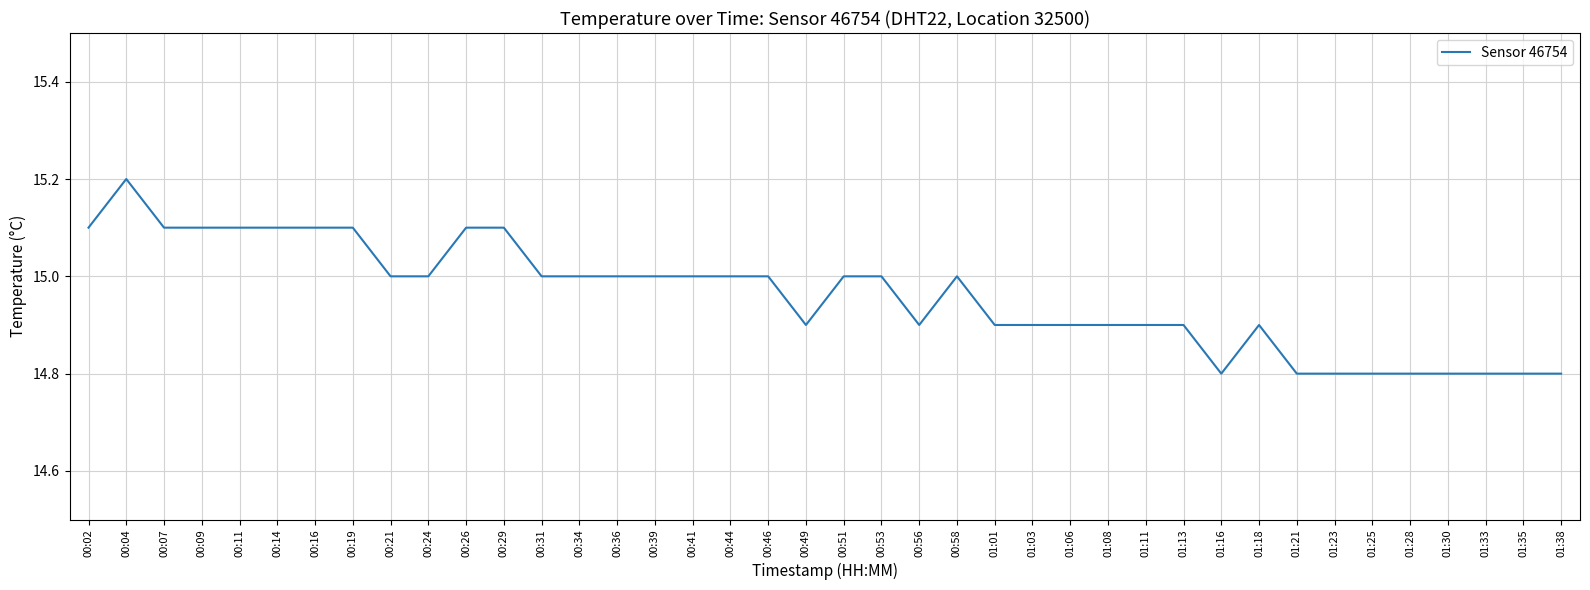

The chart shows a value of 5.8 at 00:19. True or false?

False